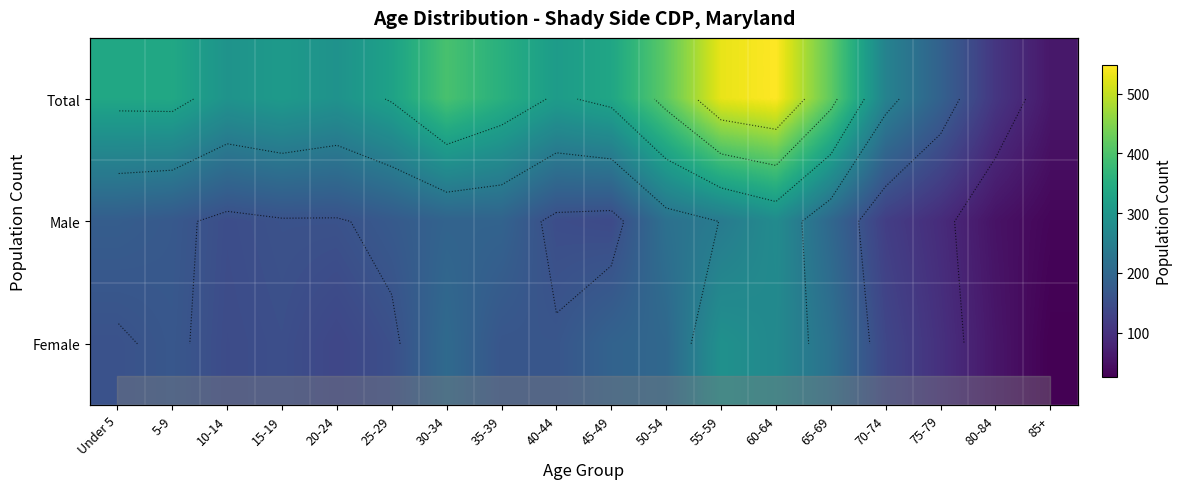

What is the approximate value of Total at 55-59, to the nearest 50?

550